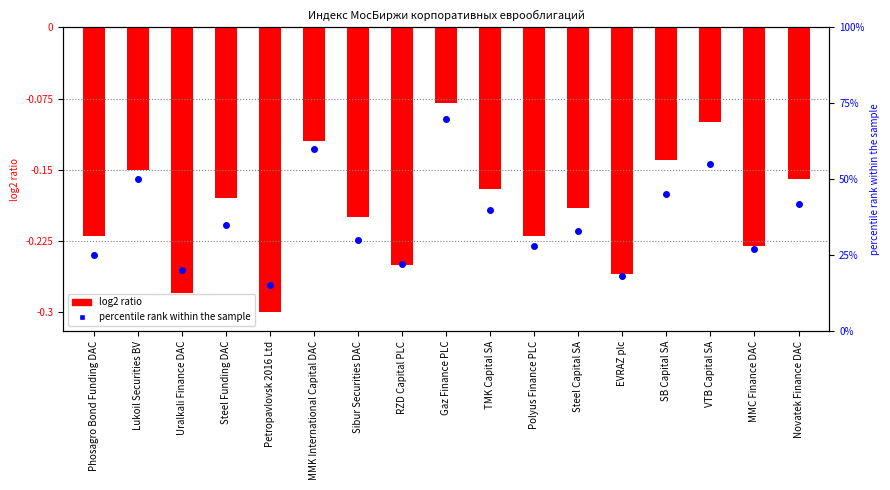

What are all the series names shown in the legend?

log2 ratio, percentile rank within the sample